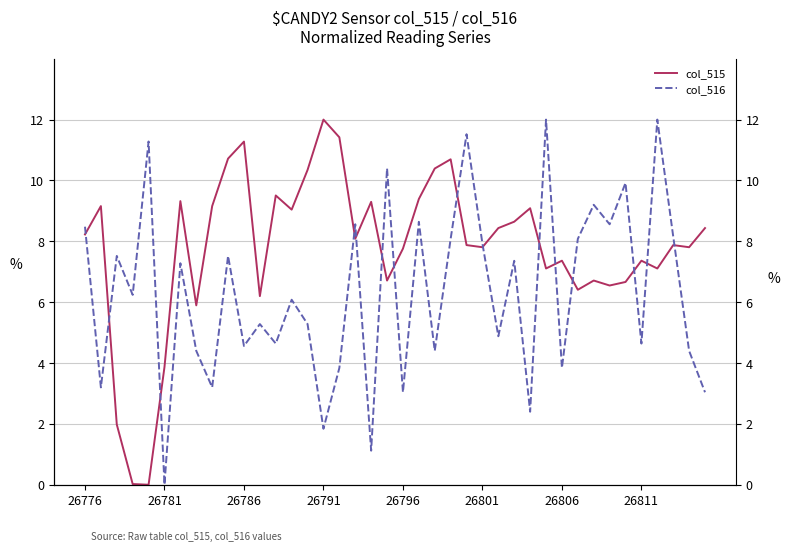

Rank the series by their average value, from highest to lowest.

col_515, col_516